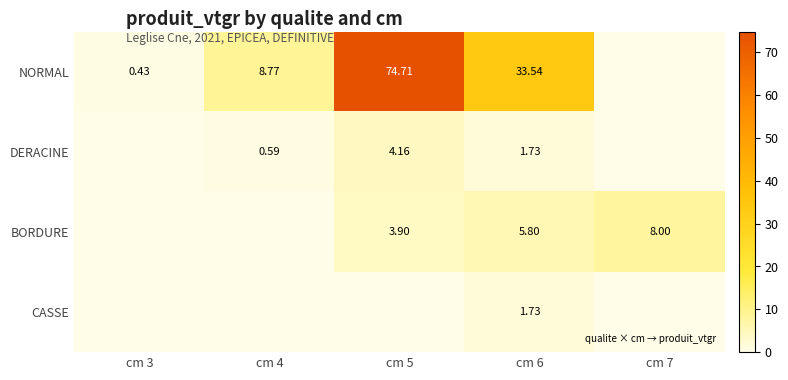

Which label corresponds to the smallest value in the chart?

cm 7